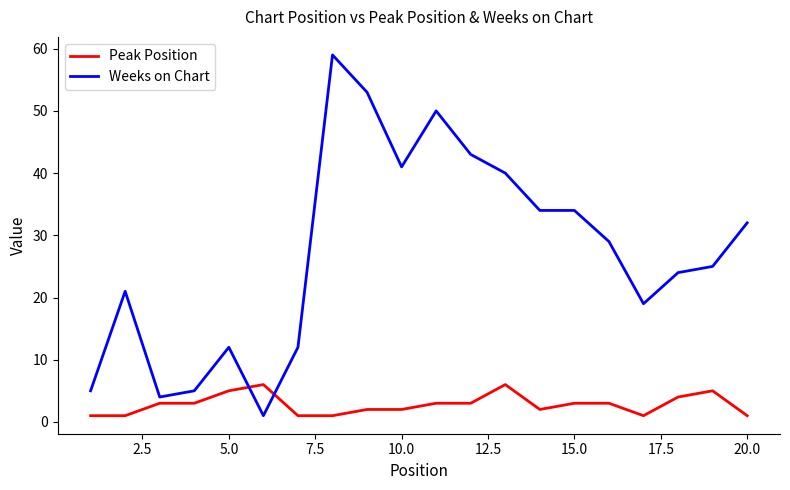

Which series has the largest total across all categories?

Weeks on Chart